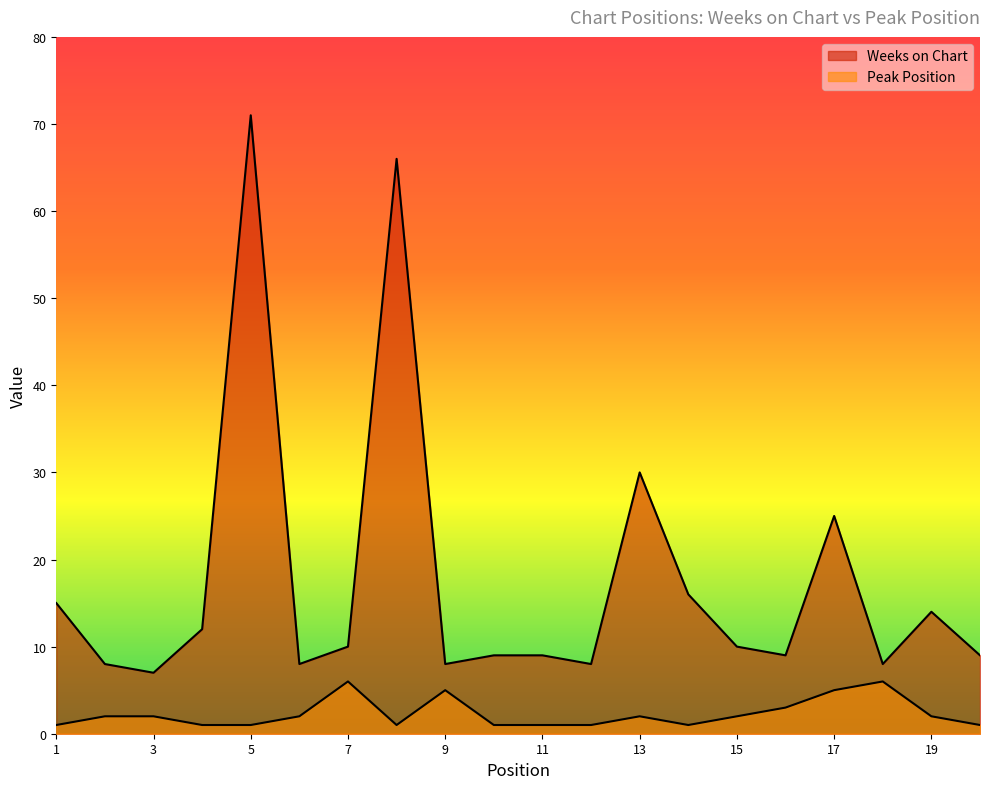

True or false: Peak Position and Weeks on Chart intersect in this chart.

False